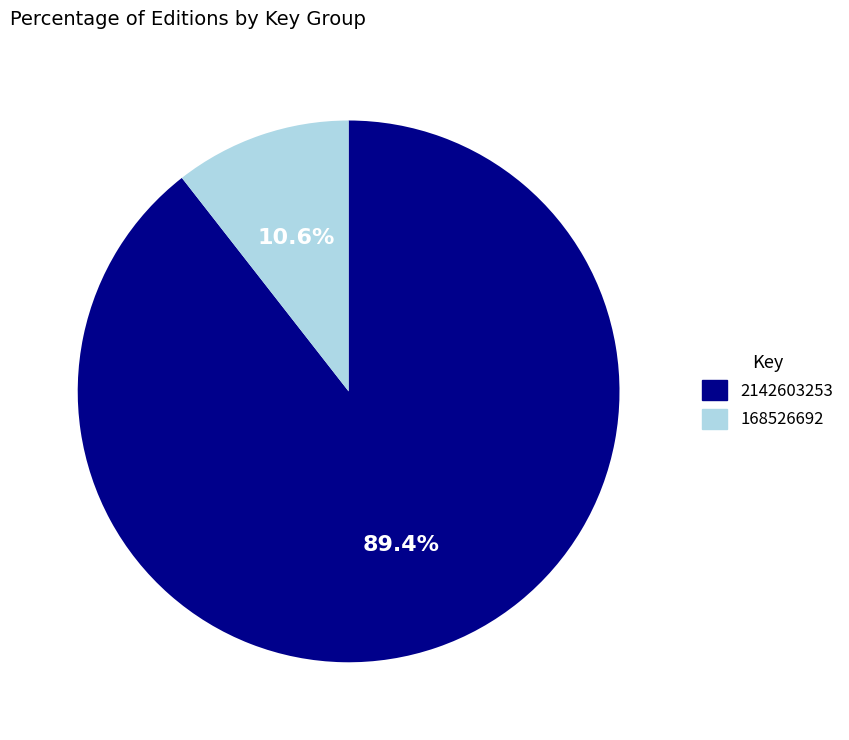

Does any single category account for the majority?

Yes